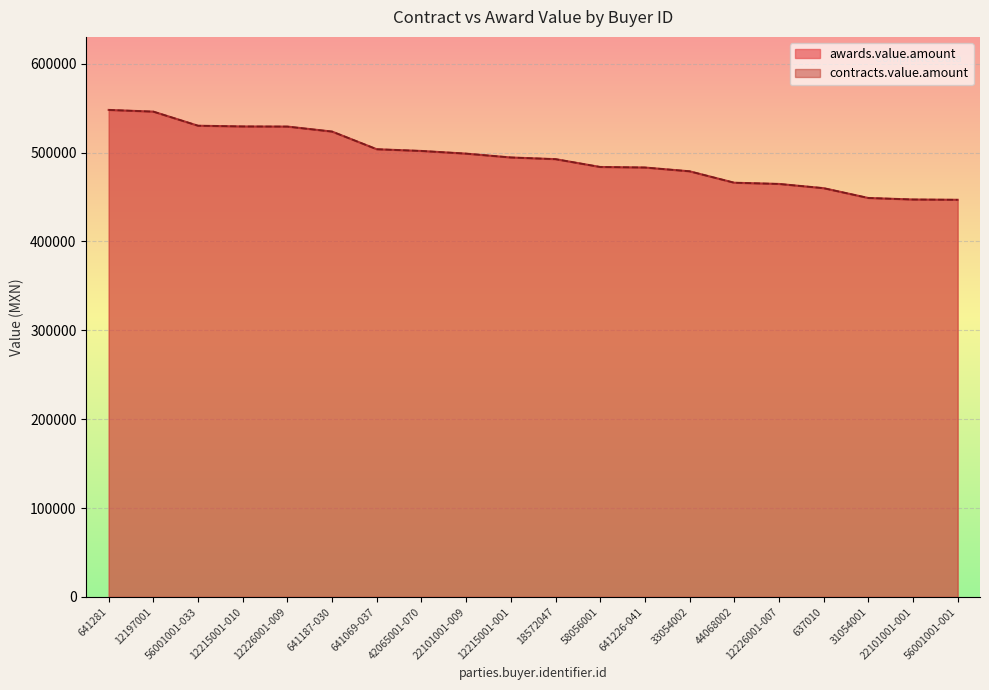

What is the average value of the contracts.value.amount series?

493835.2